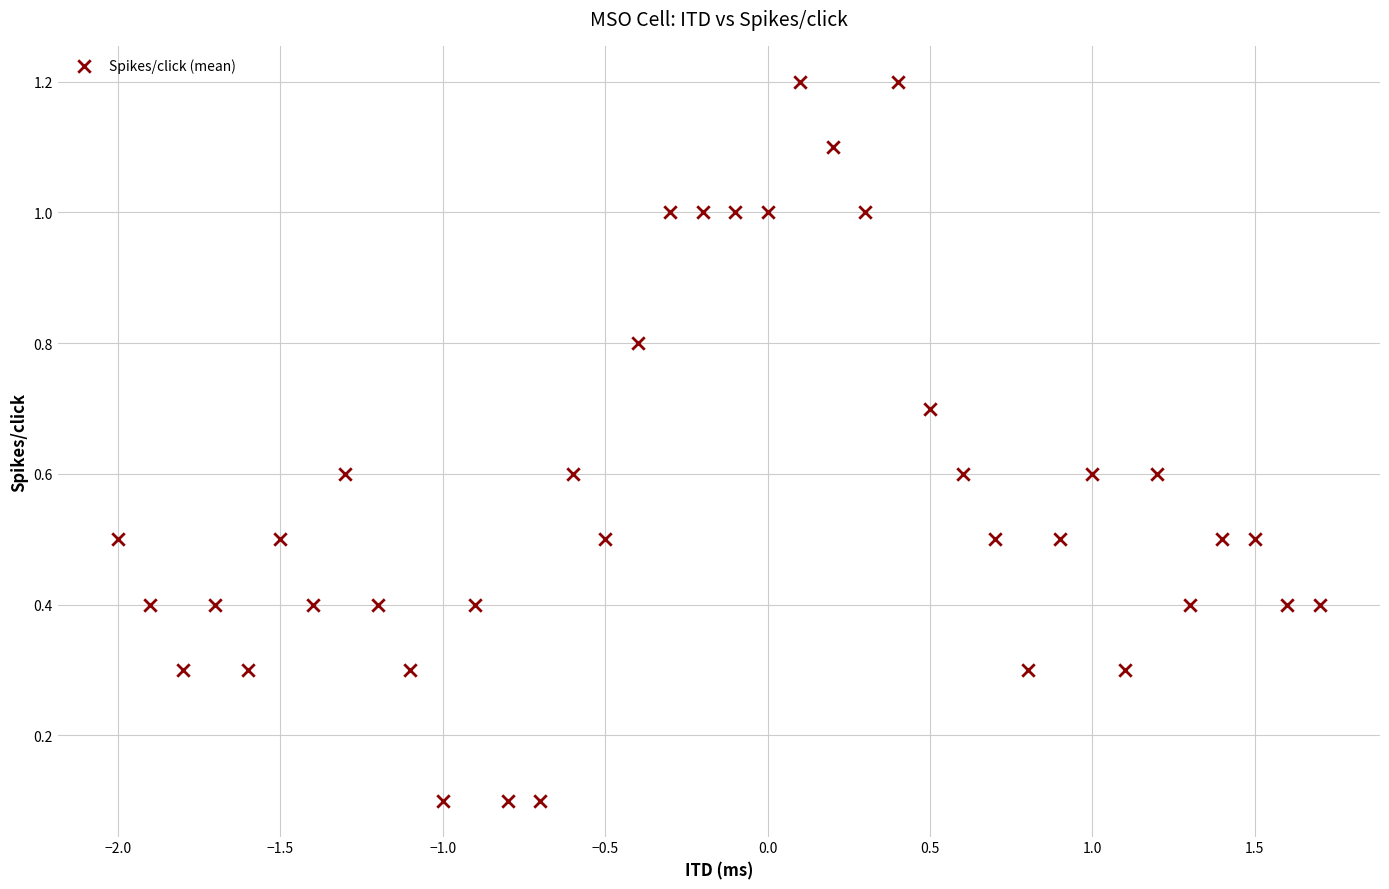

What is the range of X values (max minus min)?

3.7